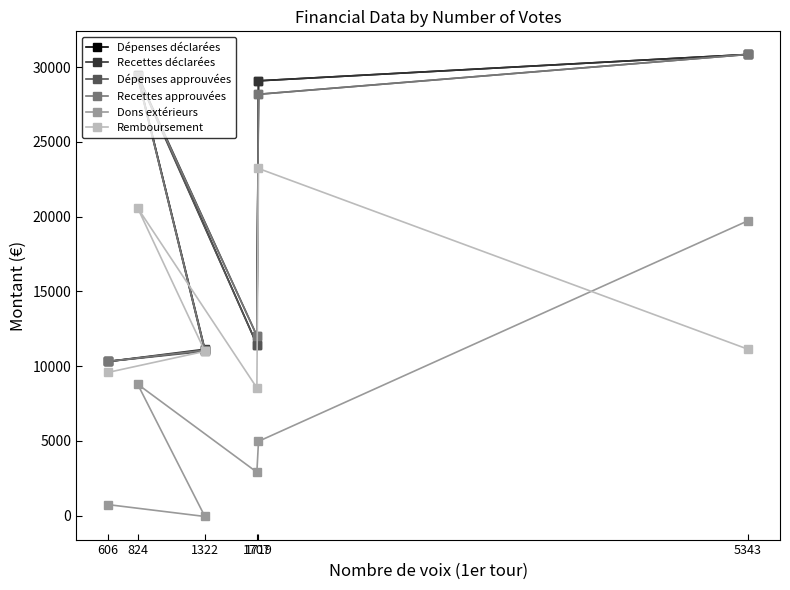

How many data points does each series have?

6